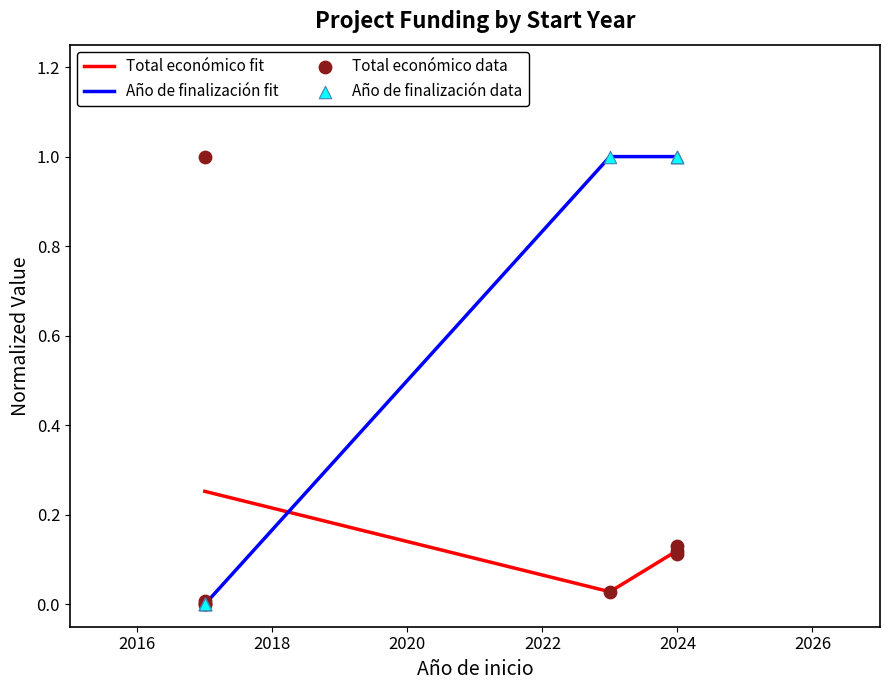

Which series contains the lowest Y value?

Total económico